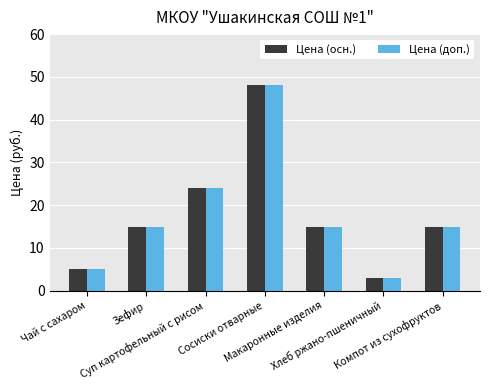

At how many categories does at least one series exceed 12?

5